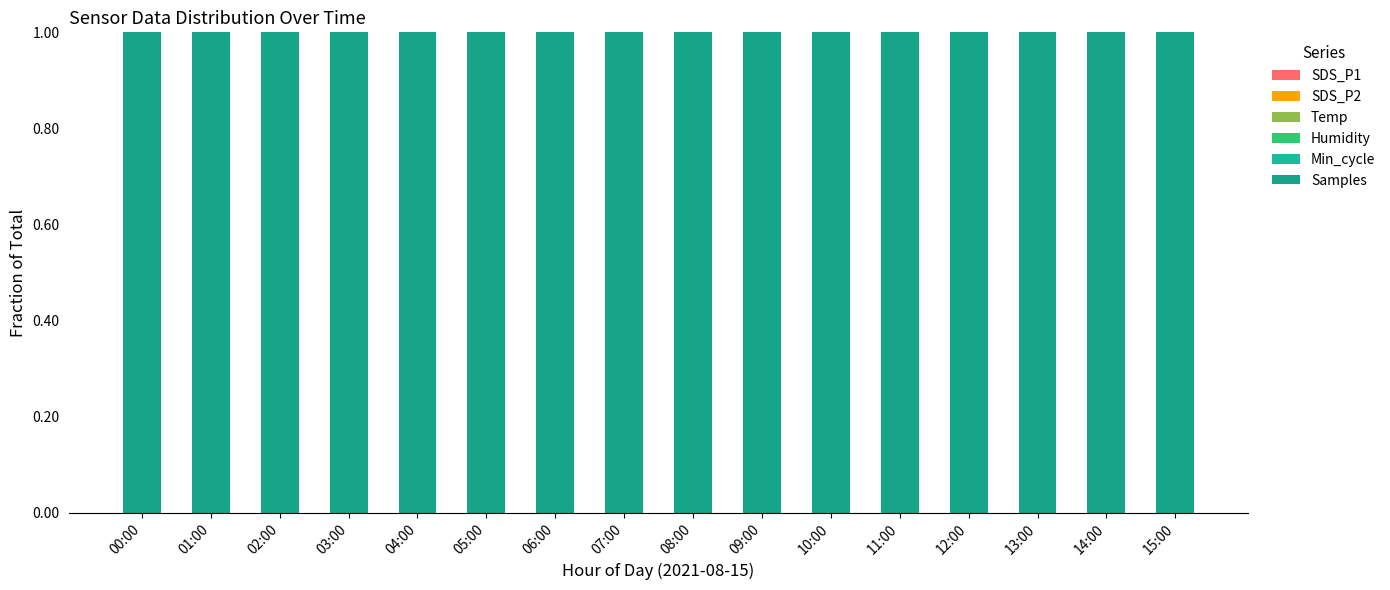

Are the bars horizontal?

No